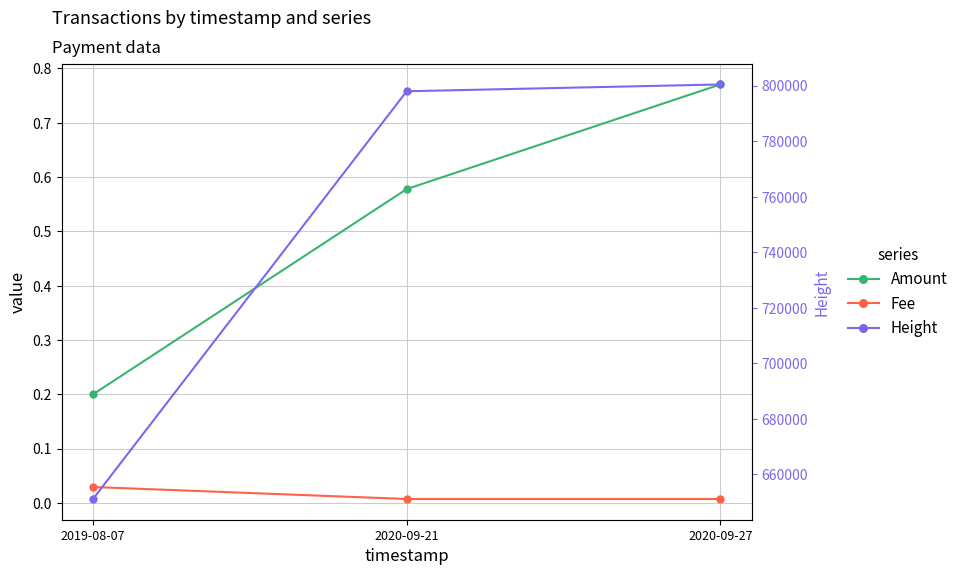

At which category is the sum across all series the highest?

2020-09-27